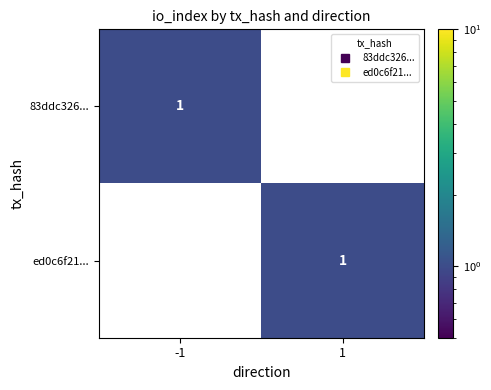

At 1, list the series in order from largest to smallest.

ed0c6f21..., 83ddc326...